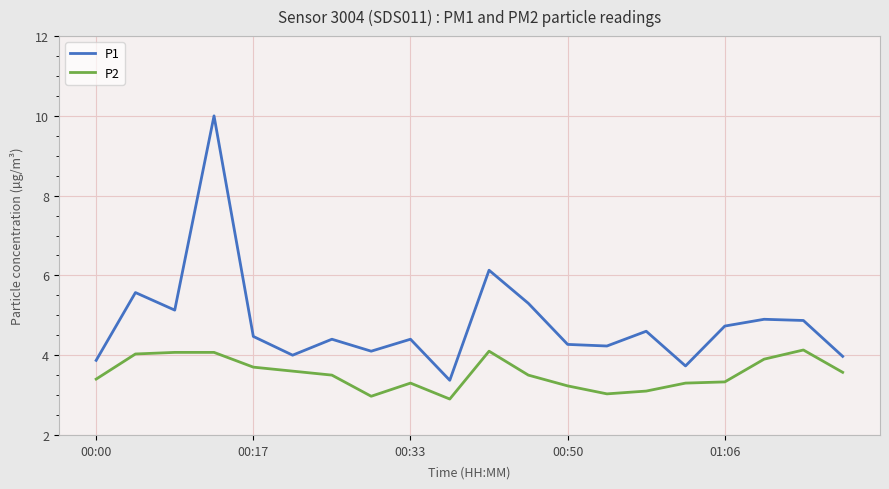

What is the maximum value shown in the chart?

10.0